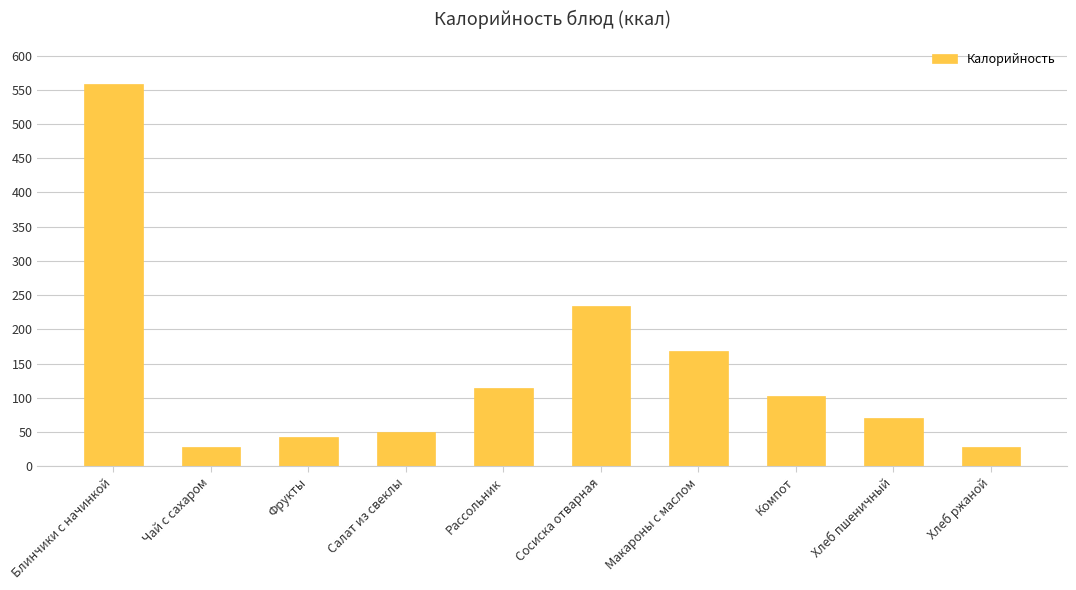

Approximately how many times larger is the value at Хлеб пшеничный compared to Салат из свеклы?

1.4